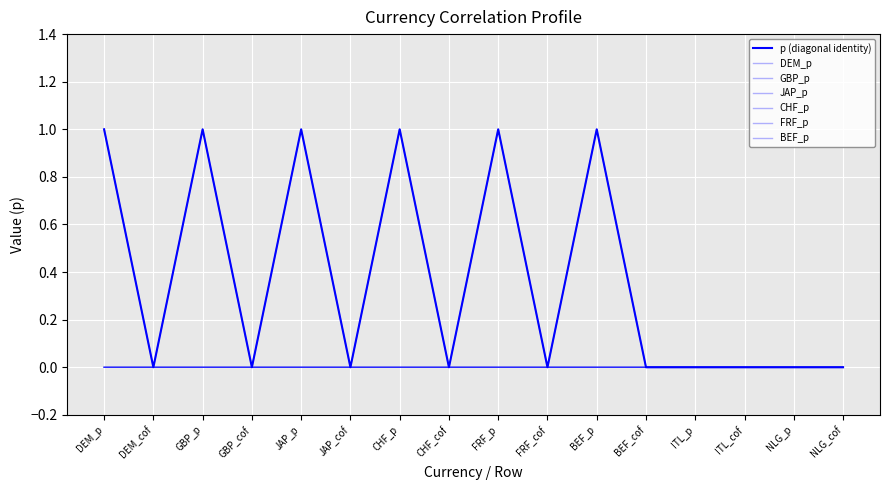

Does the chart have visible grid lines?

Yes